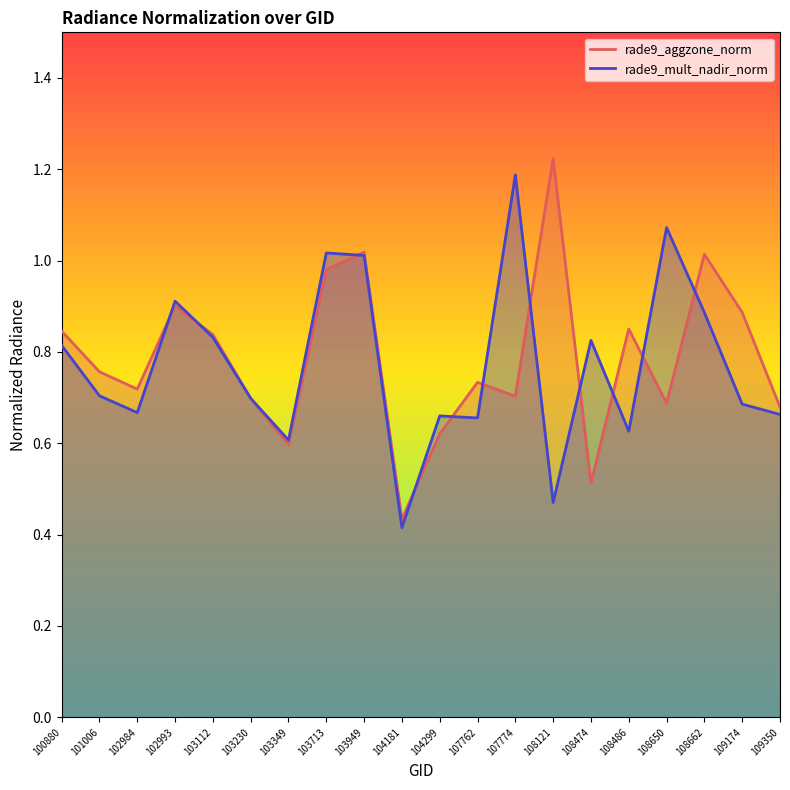

What is the average value of the rade9_mult_nadir_norm series?

0.8